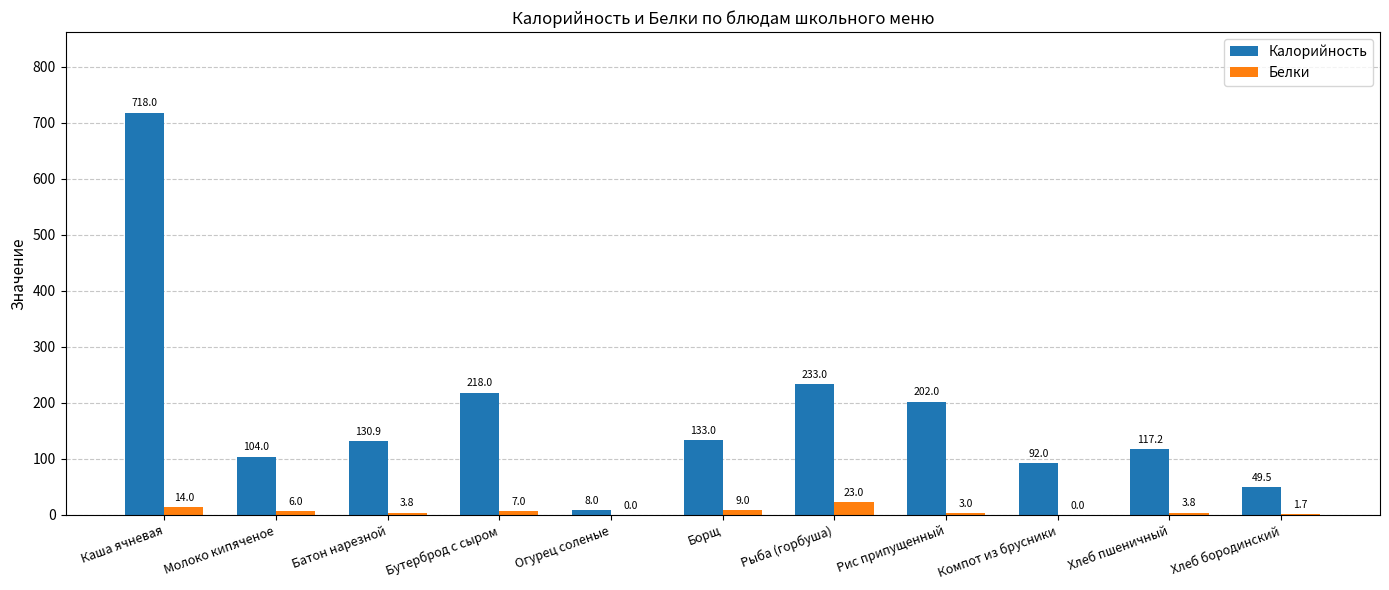

Is it true that Калорийность equals 202.0 at Рис припущенный?

True